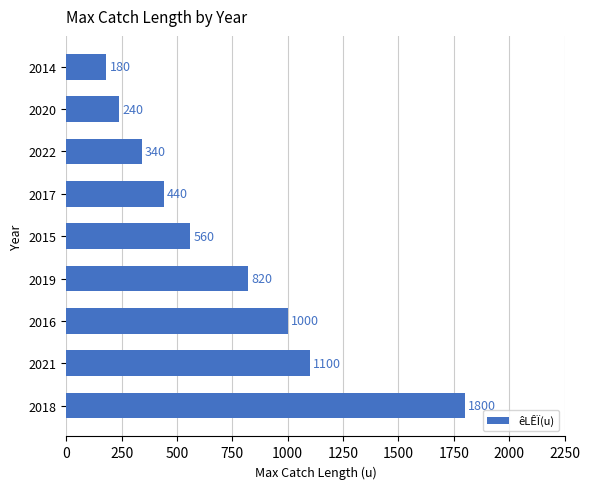

List the labels in order of value, smallest first.

2014, 2020, 2022, 2017, 2015, 2019, 2016, 2021, 2018